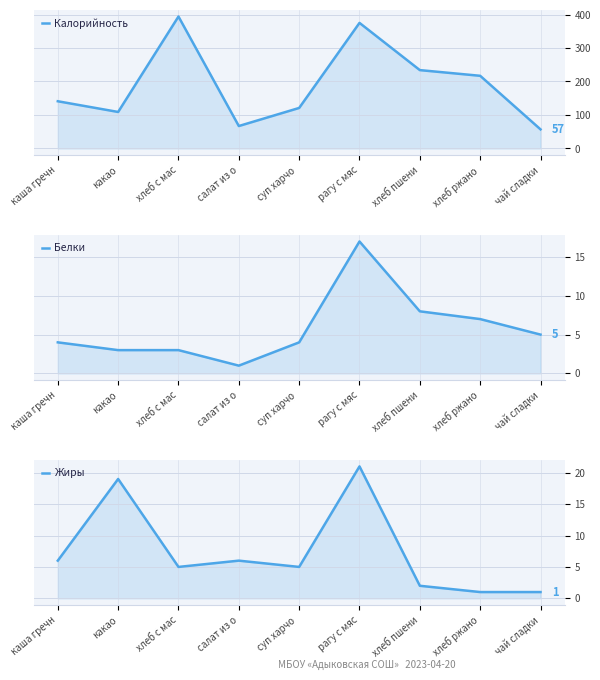

Which series has the largest range (max minus min)?

Калорийность